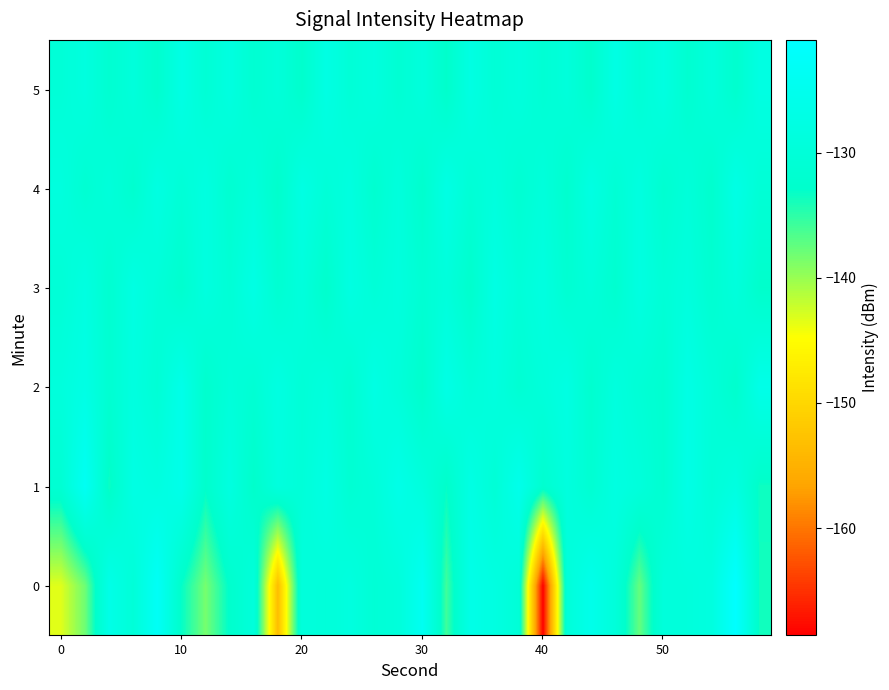

Which series has the largest total across all categories?

1